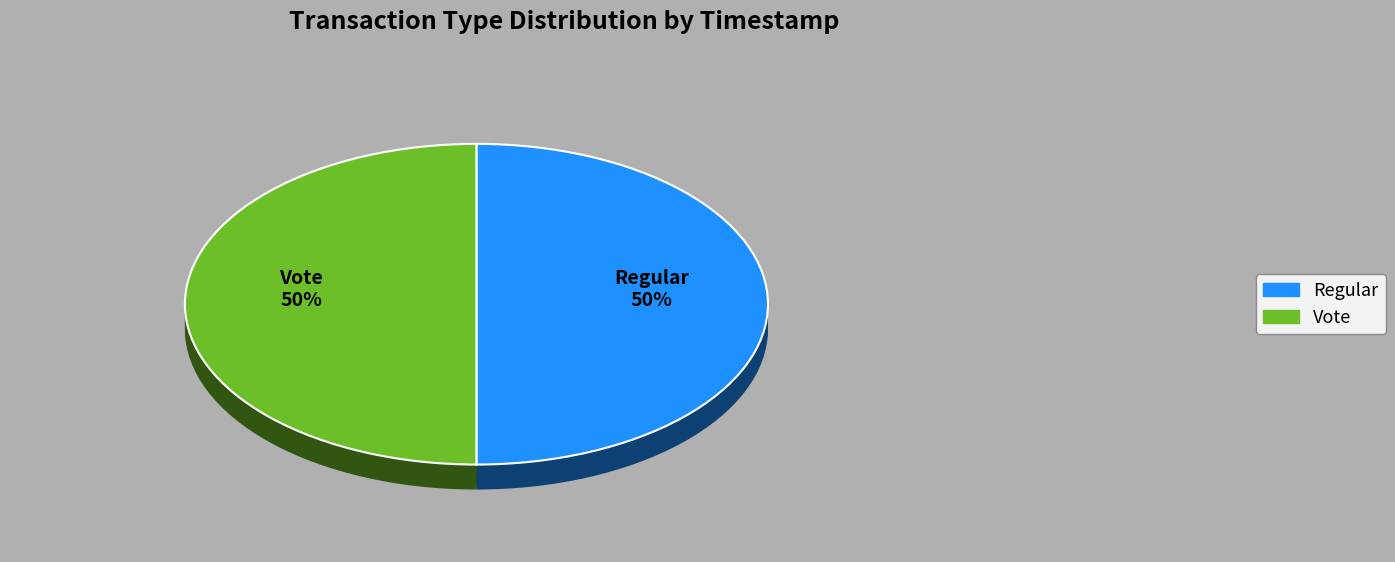

The Vote slice represents 50% of the pie. True or false?

True